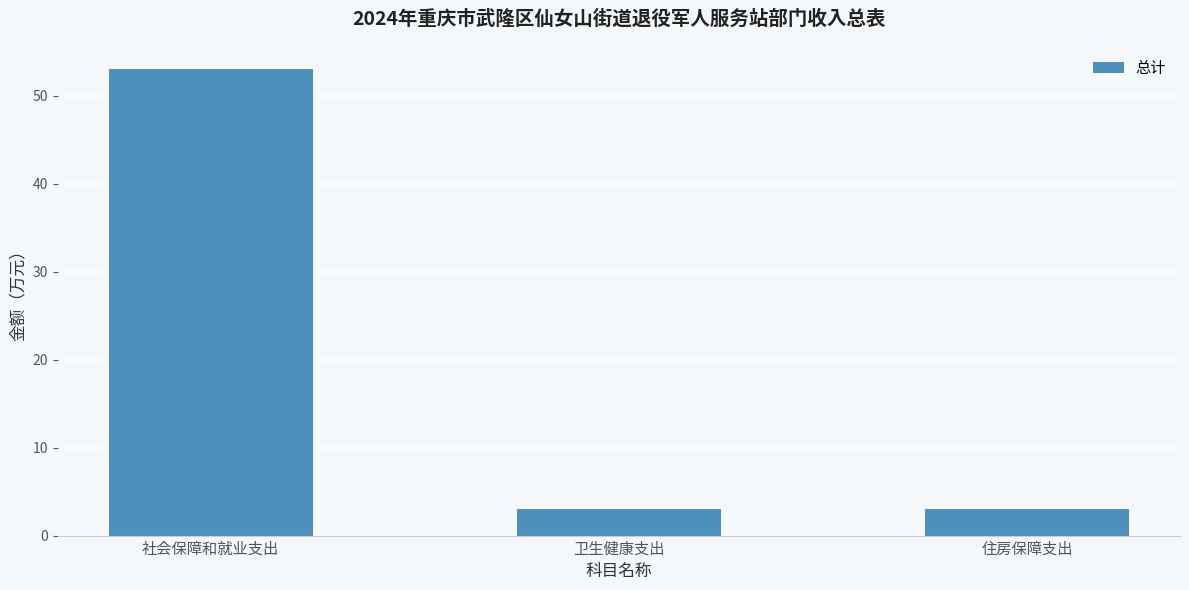

What is the difference between the values at 社会保障和就业支出 and 卫生健康支出?

50.0